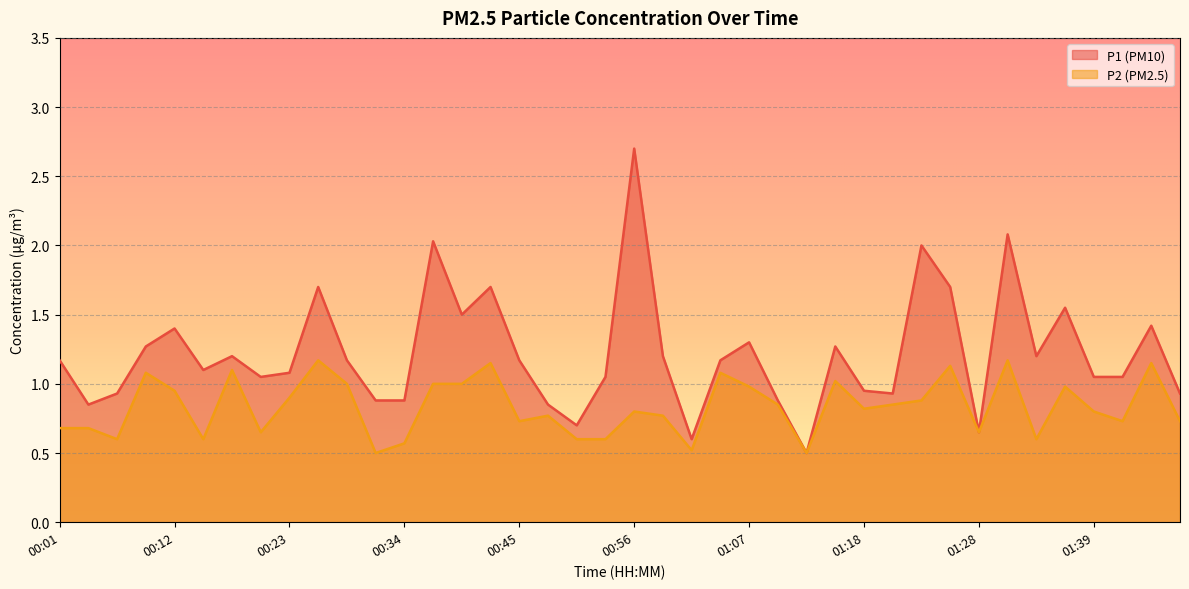

What are all the series names shown in the legend?

P1 (PM10), P2 (PM2.5)